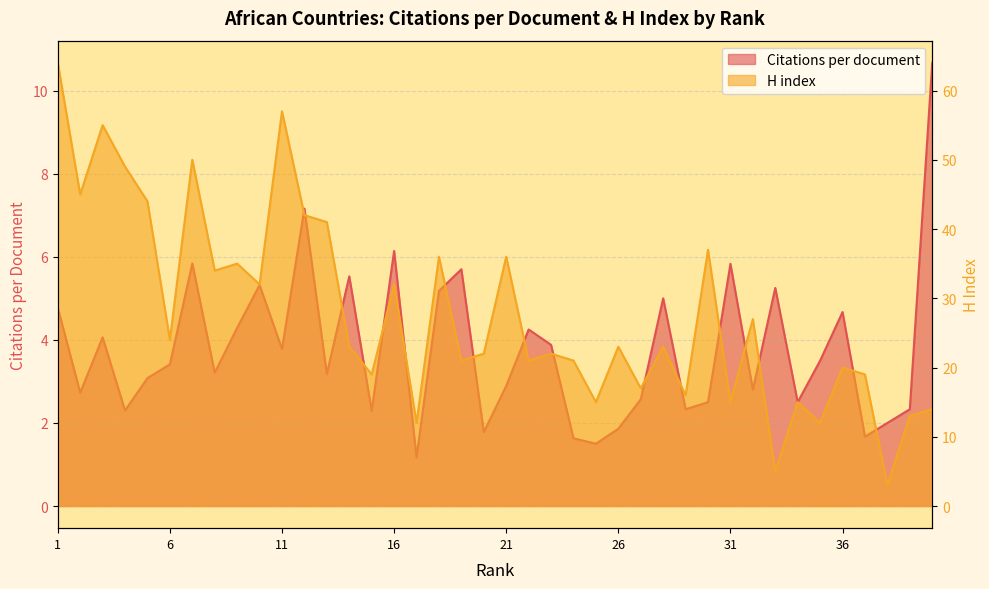

The value of Citations per document at 20 is 1.8. True or false?

True